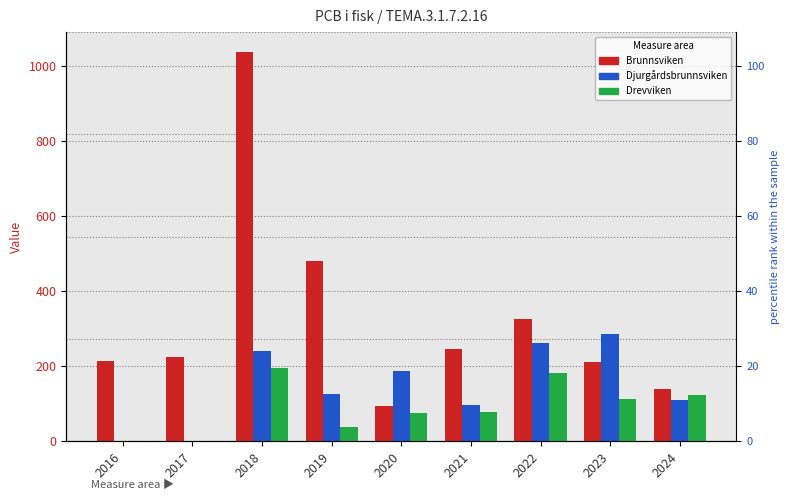

Are the bars grouped side by side (vs. stacked)?

Yes